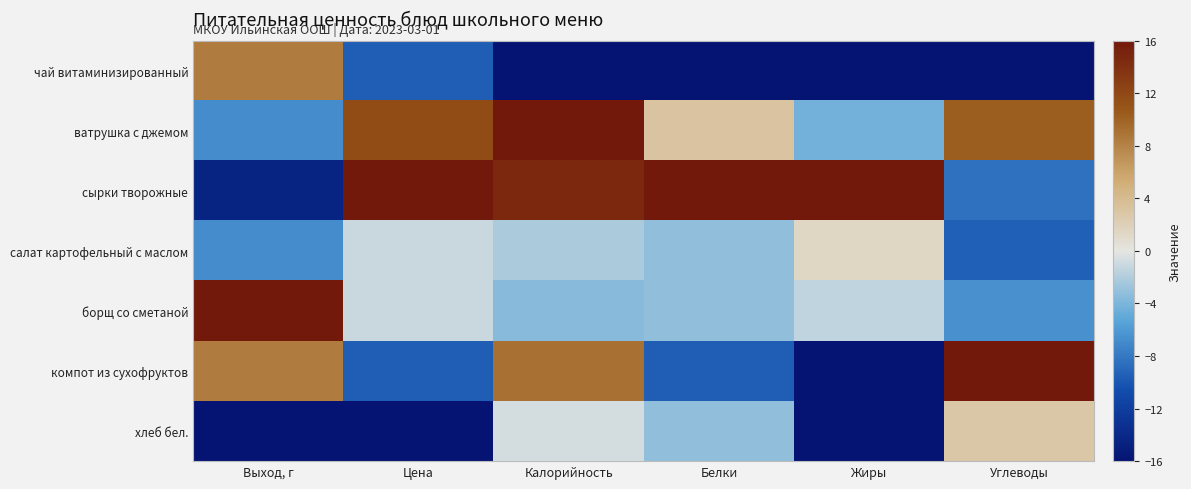

Which series has the largest range (max minus min)?

компот из сухофруктов